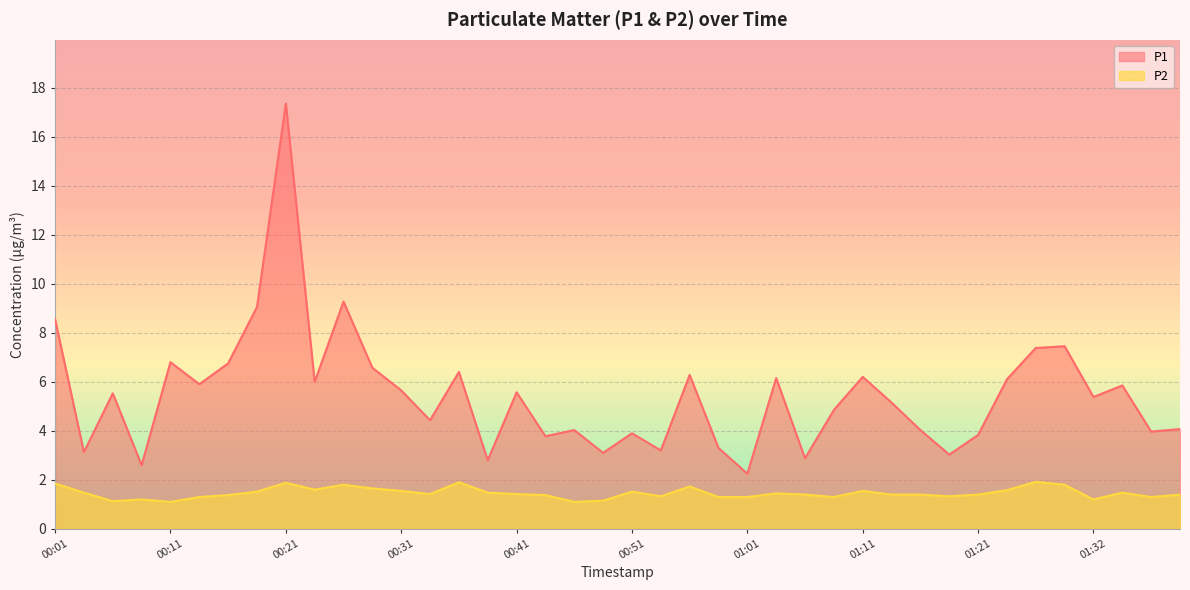

What is the maximum value shown in the chart?

17.4